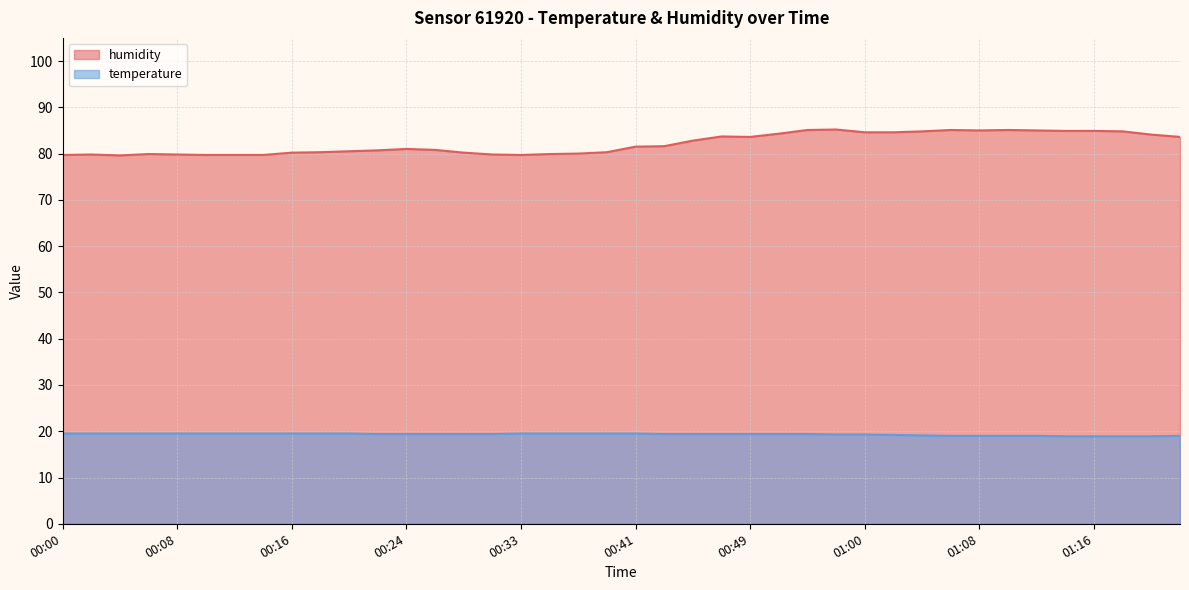

True or false: temperature and humidity cross at least once.

False